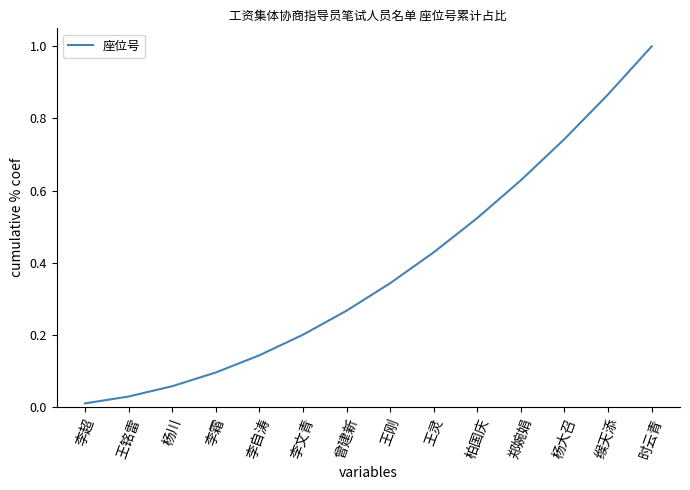

What position from the right is 柏国庆?

5